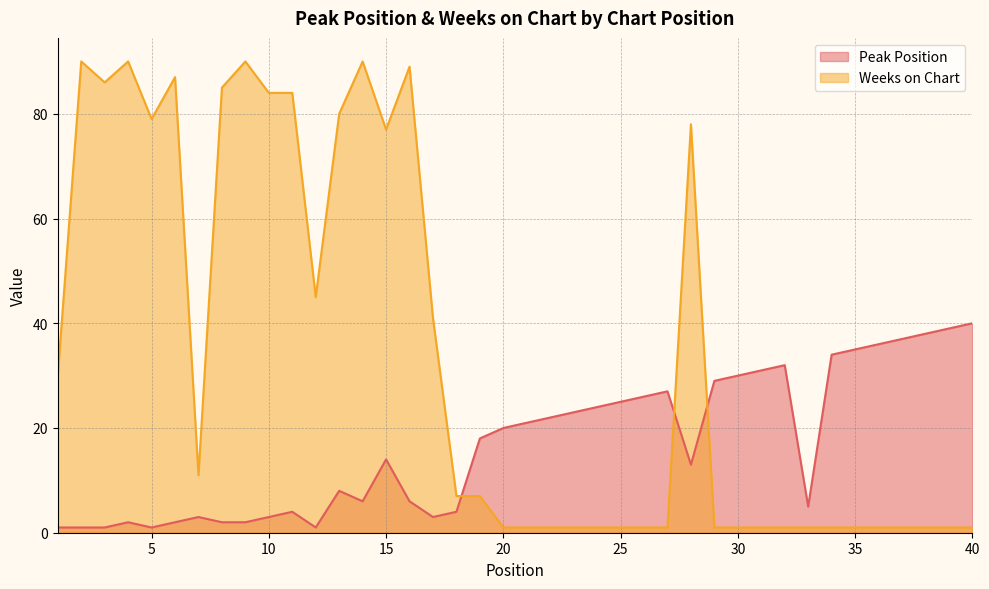

How many values in the Weeks on Chart series are below 7?

20